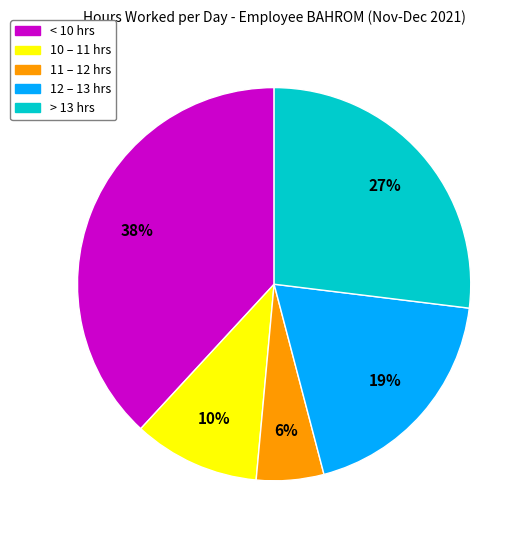

Is there any slice that represents more than half of the pie?

No